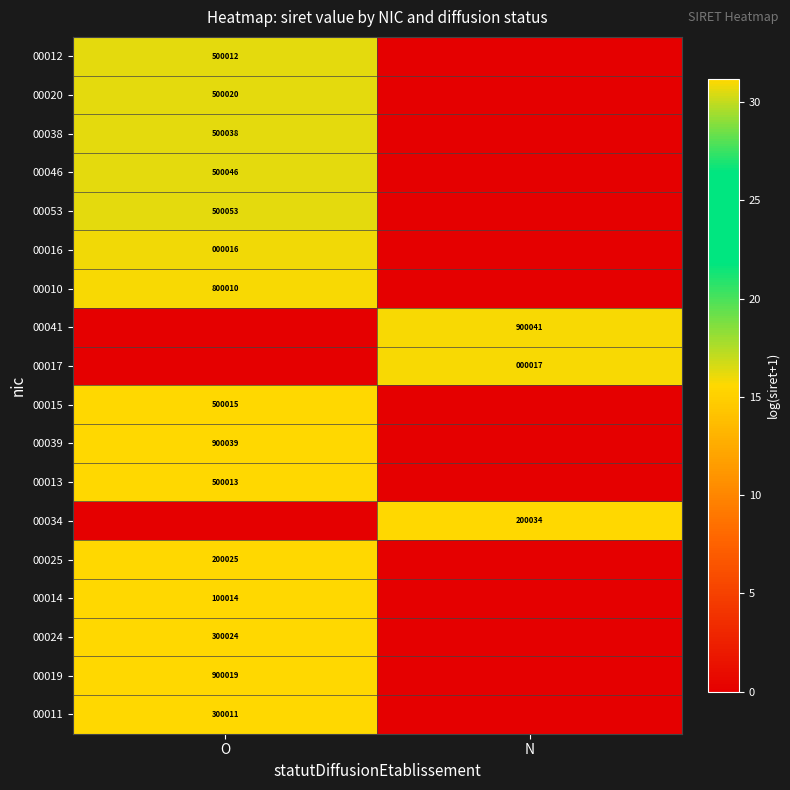

Is the value of 00039 at O greater than the value of 00015 at O?

Yes